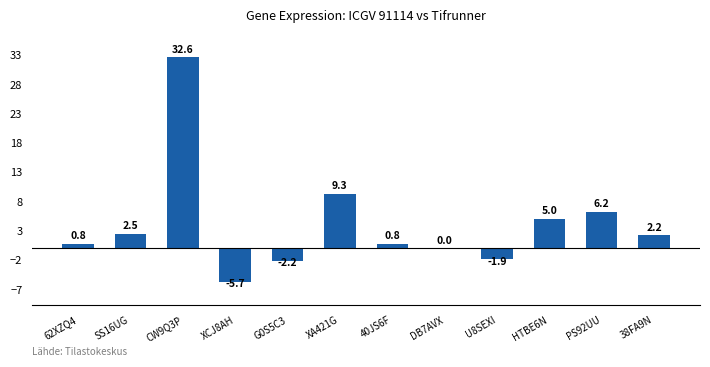

Are the bars grouped side by side (vs. stacked)?

No